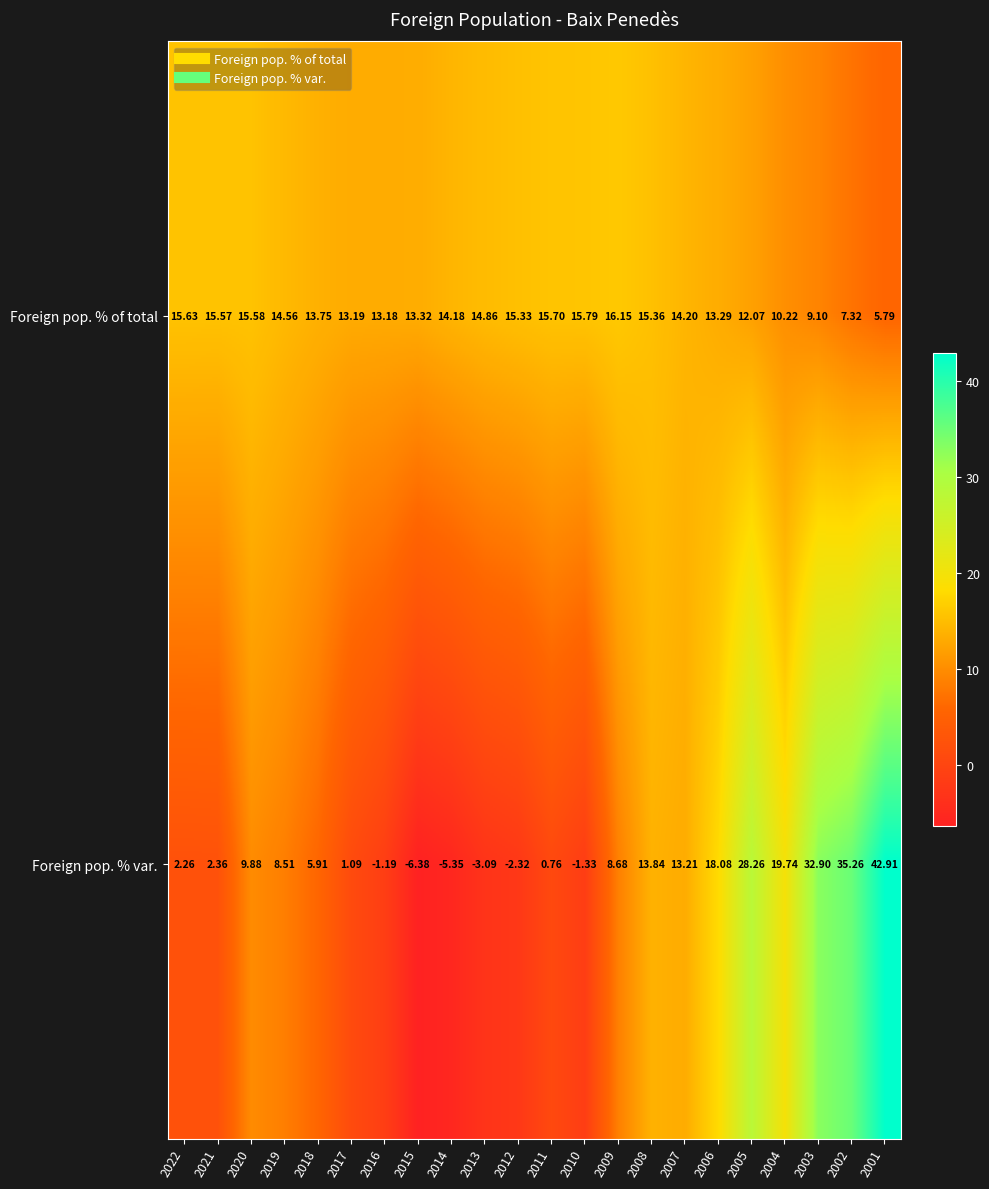

How many distinct data groups are displayed?

2